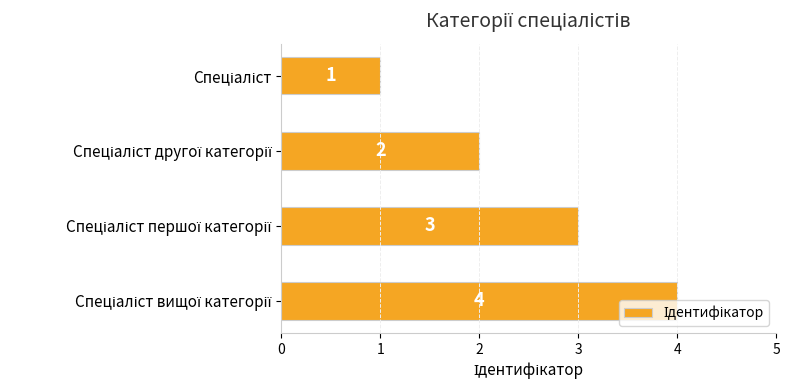

Count the values in the range 2 to 4.

3